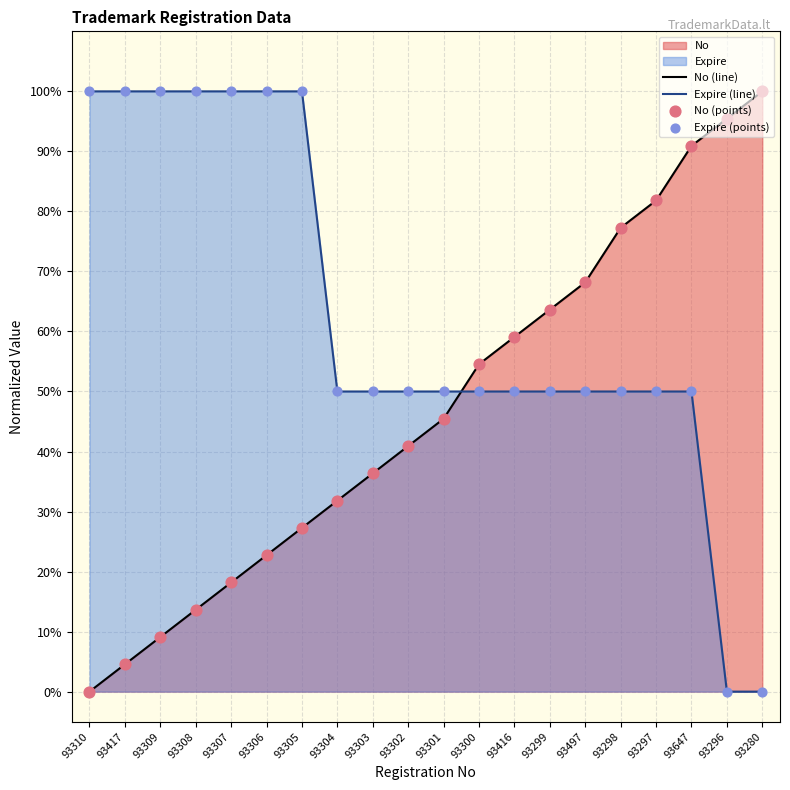

Which series has the widest spread of Y values?

No (line)